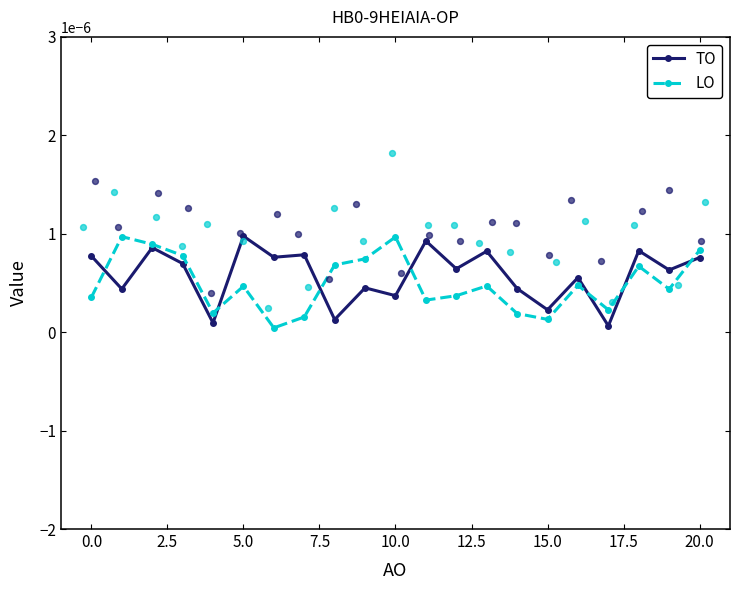

Which series has the largest Y range (max minus min)?

LO